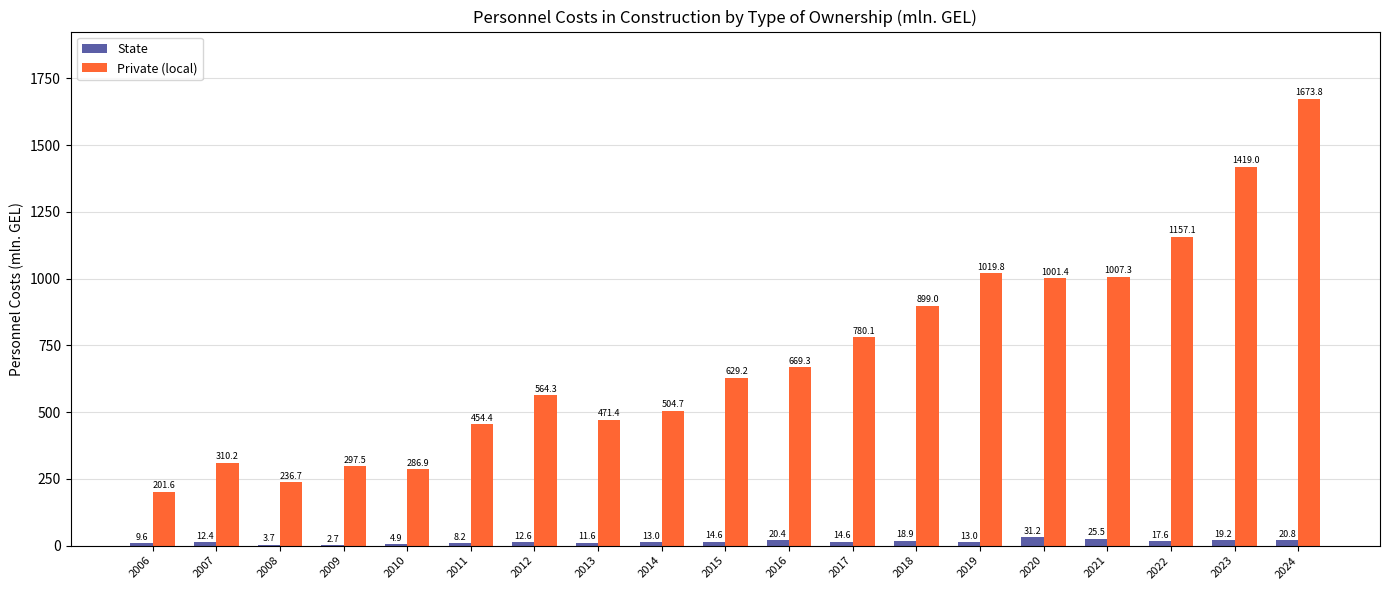

How many series are shown in this chart?

2